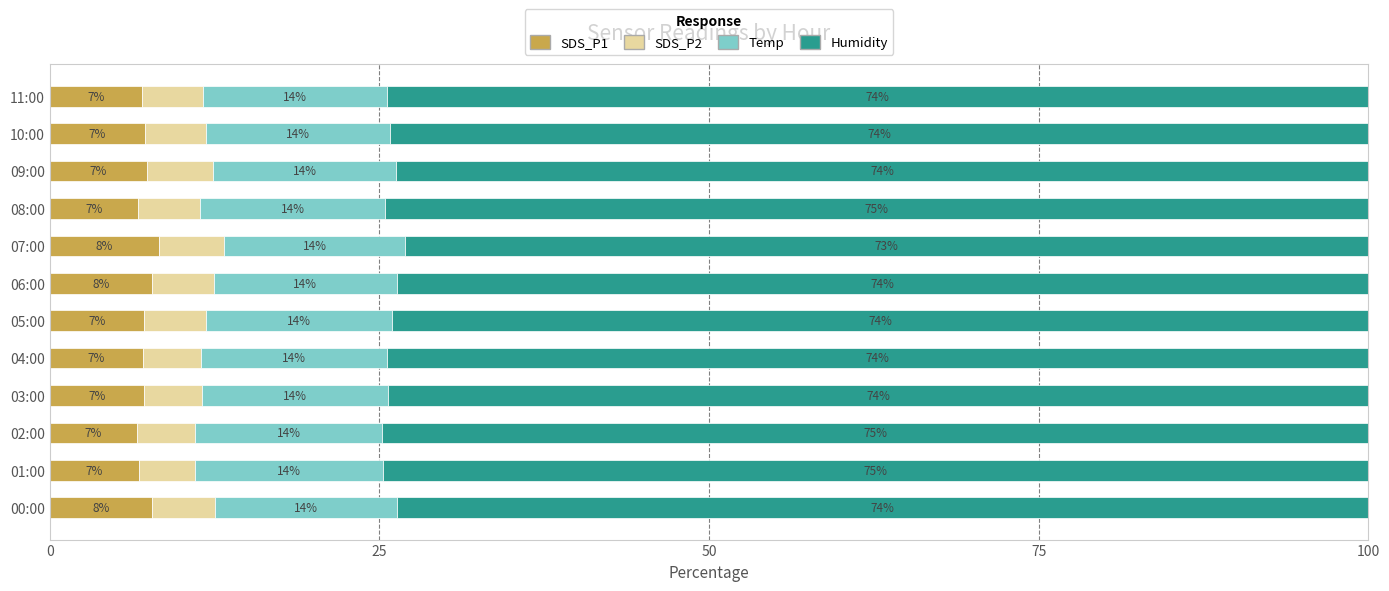

What is the total value across all series at 07:00?

100.0